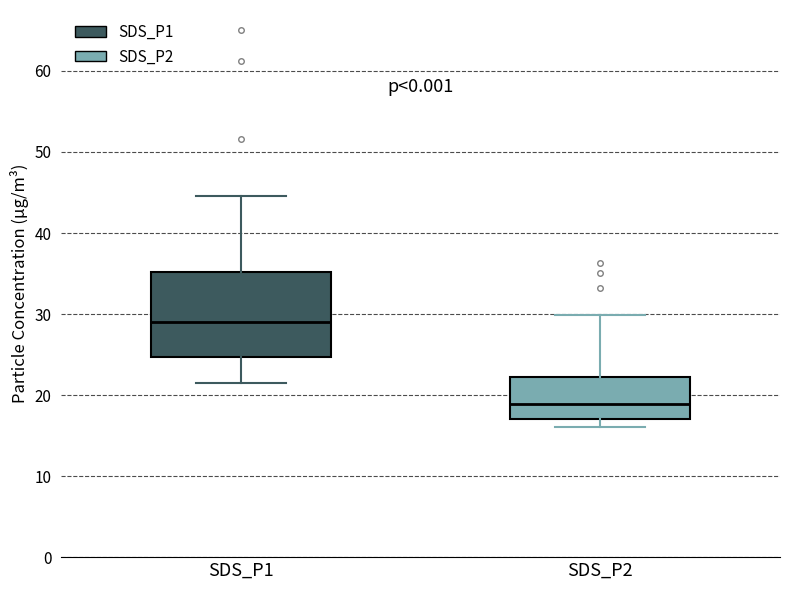

Reading left to right, read every box against the y-axis: the position of its median line, the range the box covers, and the ends of its whiskers. The values are not printed on the chart, so give them approximately, as read against the axis.

SDS_P1: median 29, box 25 to 35, whiskers 22 to 45
SDS_P2: median 19, box 17 to 22, whiskers 16 to 30